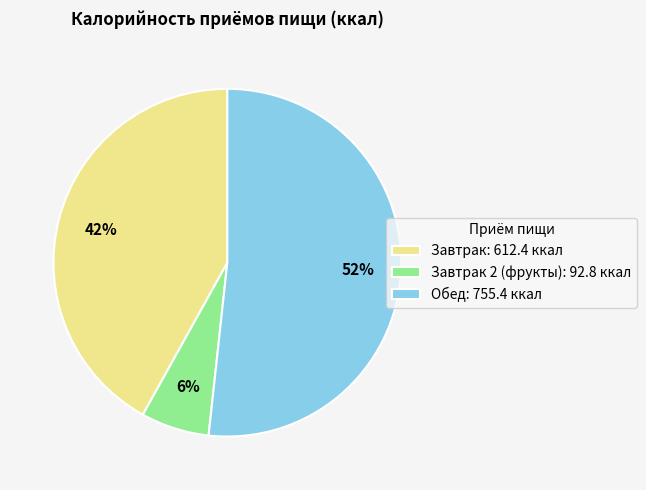

What is the ratio of the value at Завтрак: 612.4 ккал to the value at Обед: 755.4 ккал?

0.8